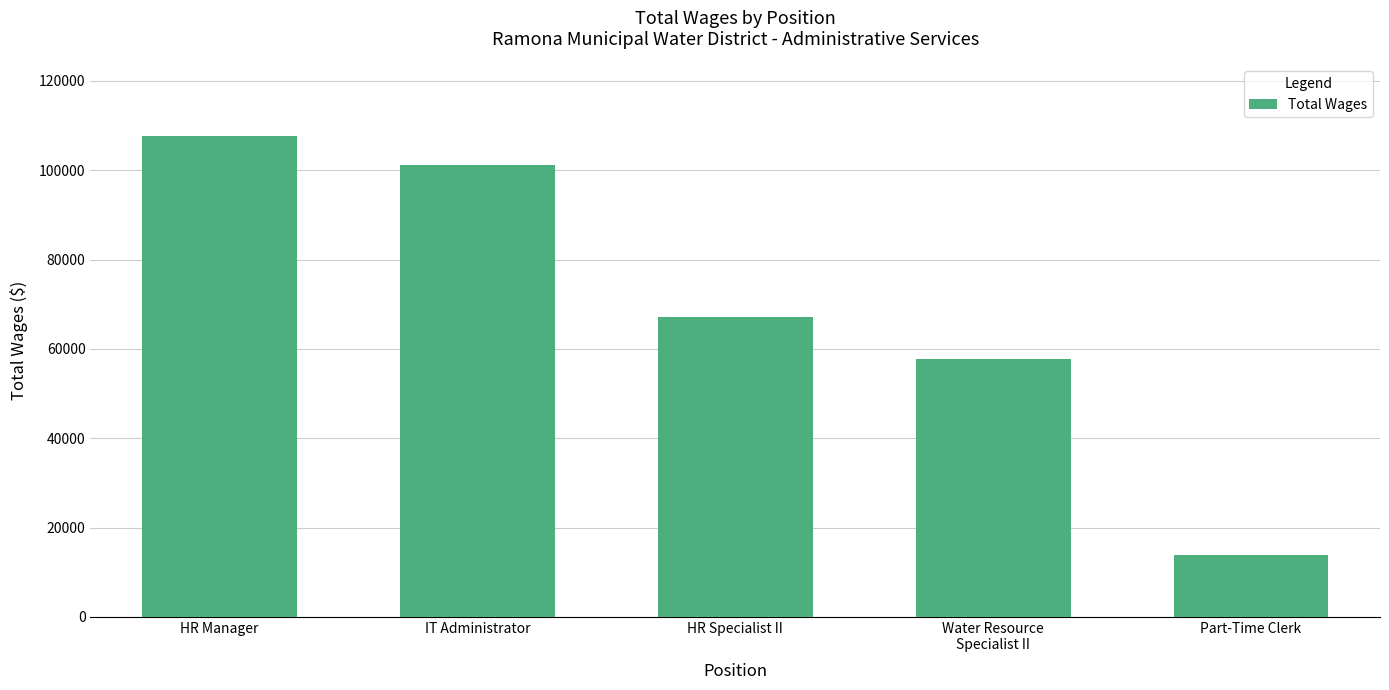

What is the change in value from HR Specialist II to Part-Time Clerk?

-53184